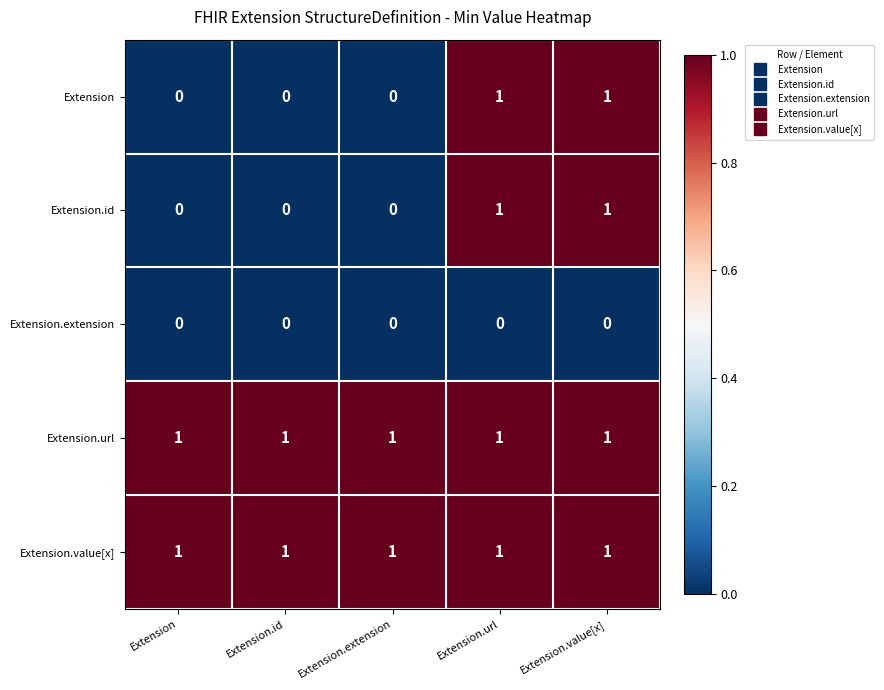

True or false: Extension has a value of 2 at Extension.value[x].

False